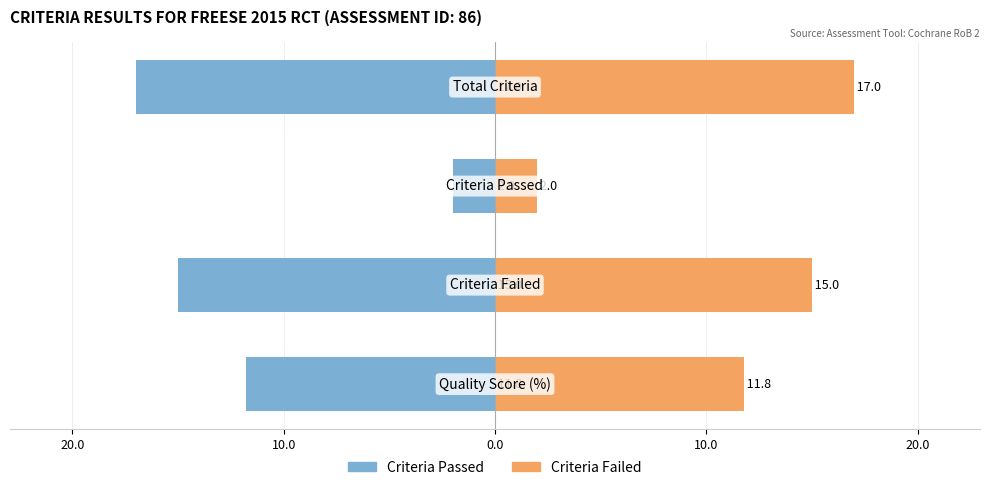

Which series has the largest total across all categories?

Criteria Failed